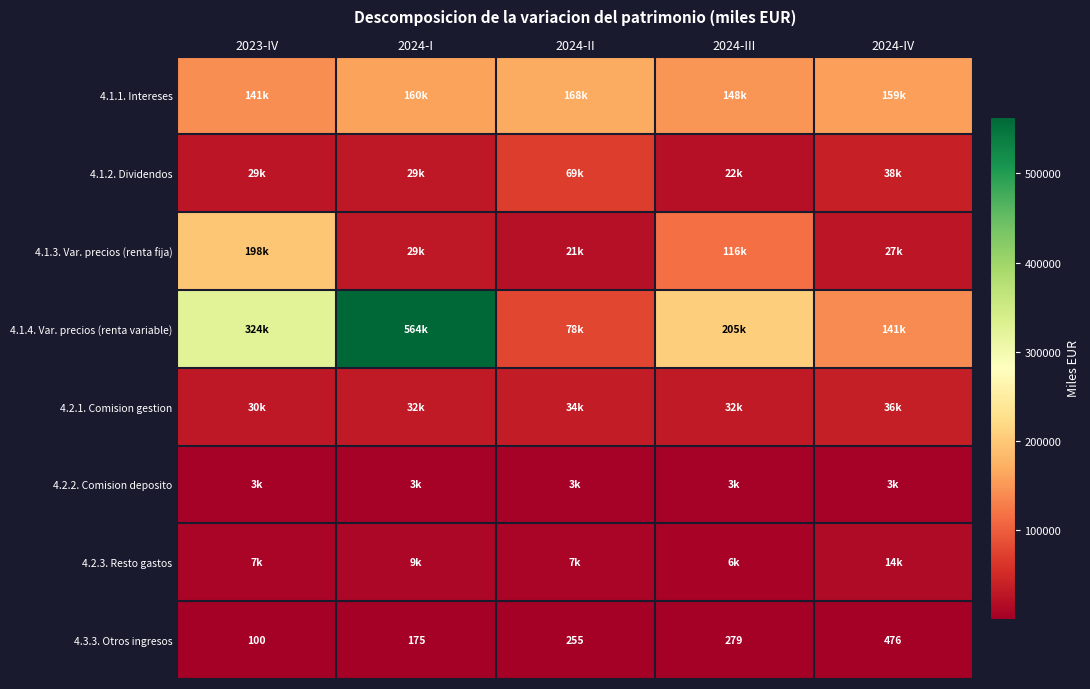

True or false: 4.3.3. Otros ingresos has a value of 183 at 2024-IV.

False